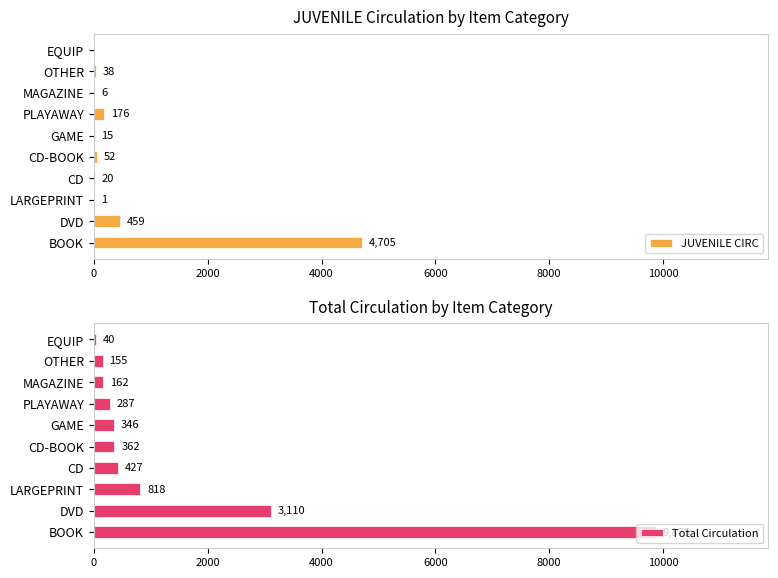

What is the value of the JUVENILE CIRC bar at the 7th from the left?

176